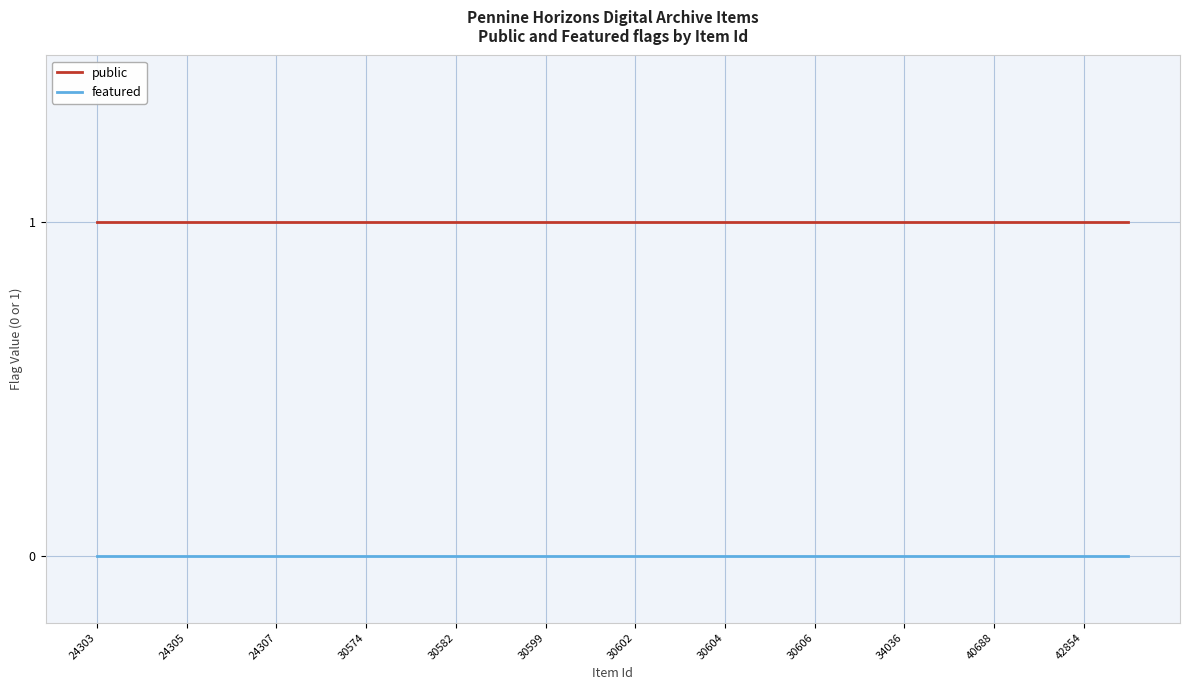

True or false: public and featured intersect in this chart.

False